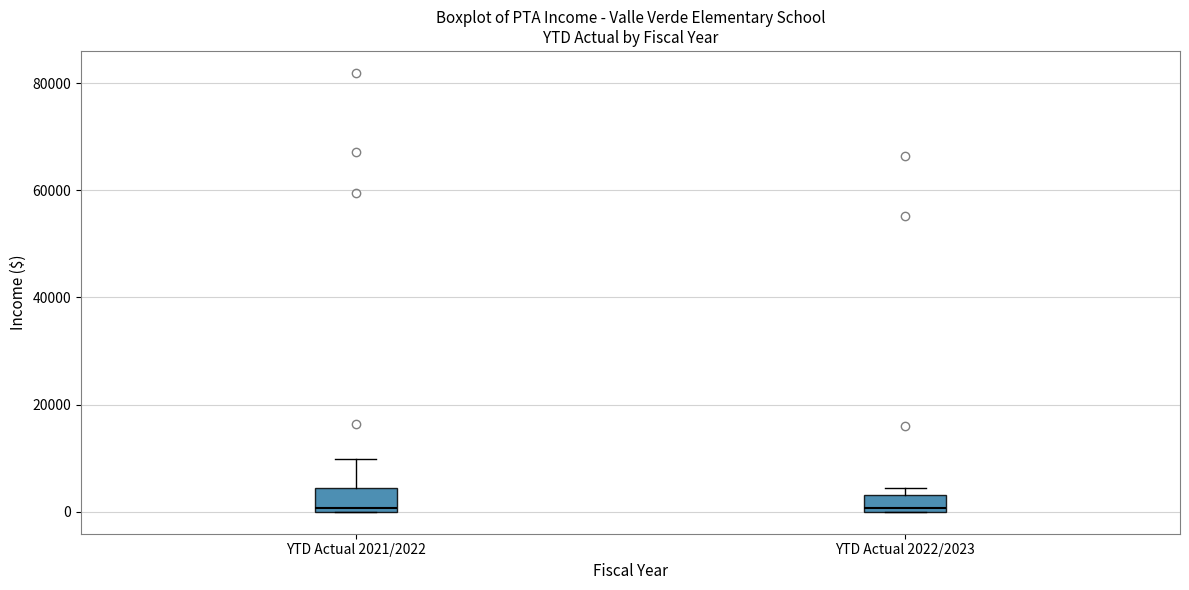

Where is the upper edge of the box for YTD Actual 2021/2022 on the y-axis? The values are not printed on the chart, so give them approximately, as read against the axis.

4000